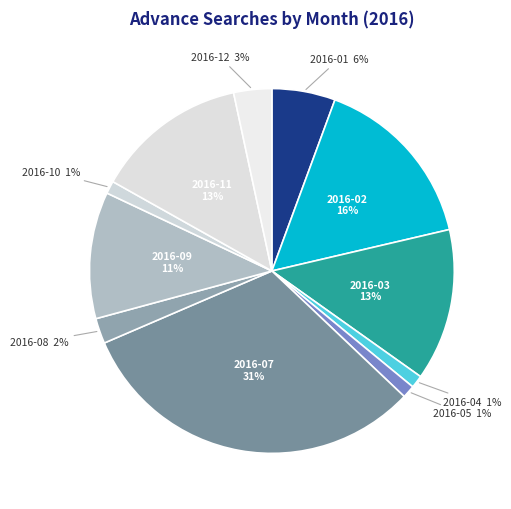

Does any single category account for the majority?

No